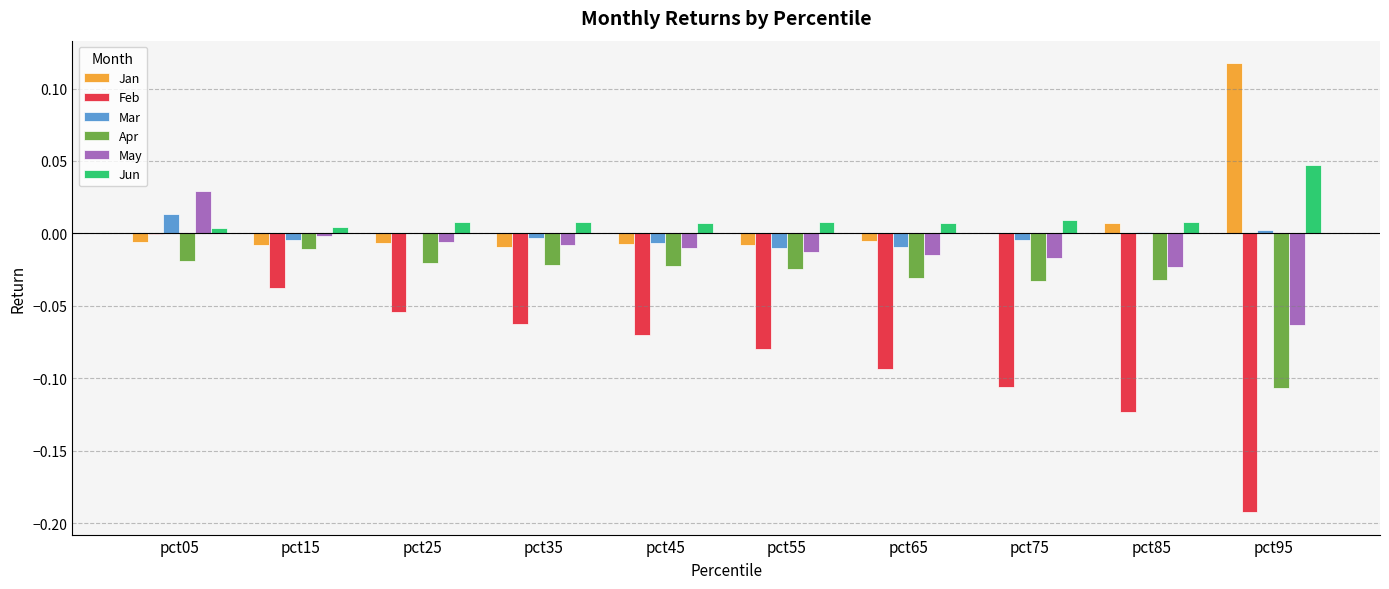

What are all the series names shown in the legend?

Jan, Feb, Mar, Apr, May, Jun